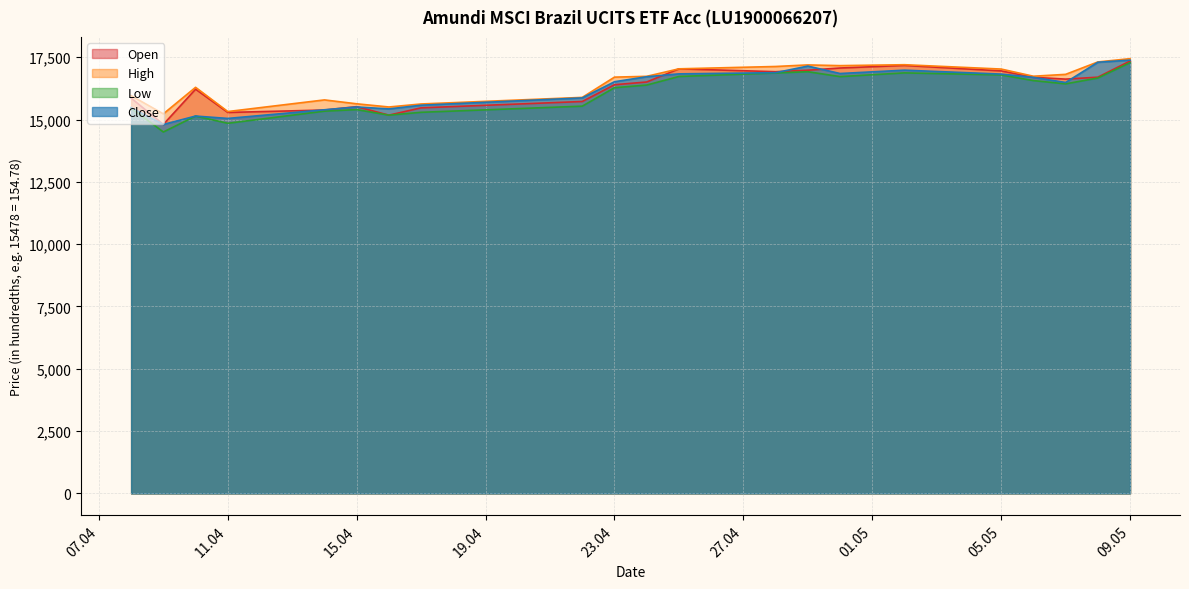

What position from the left is 09.04.2025?

2